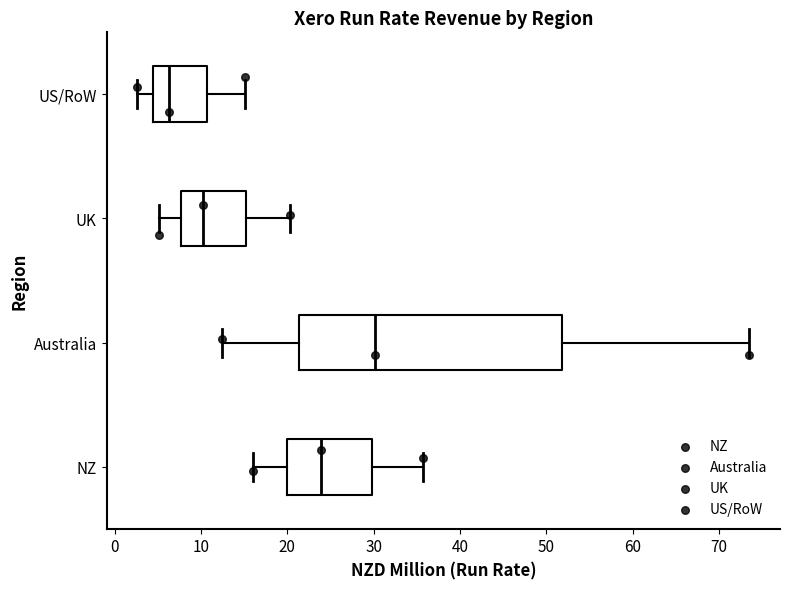

Where does the right whisker of the box for NZ end on the x-axis? The values are not printed on the chart, so give them approximately, as read against the axis.

36